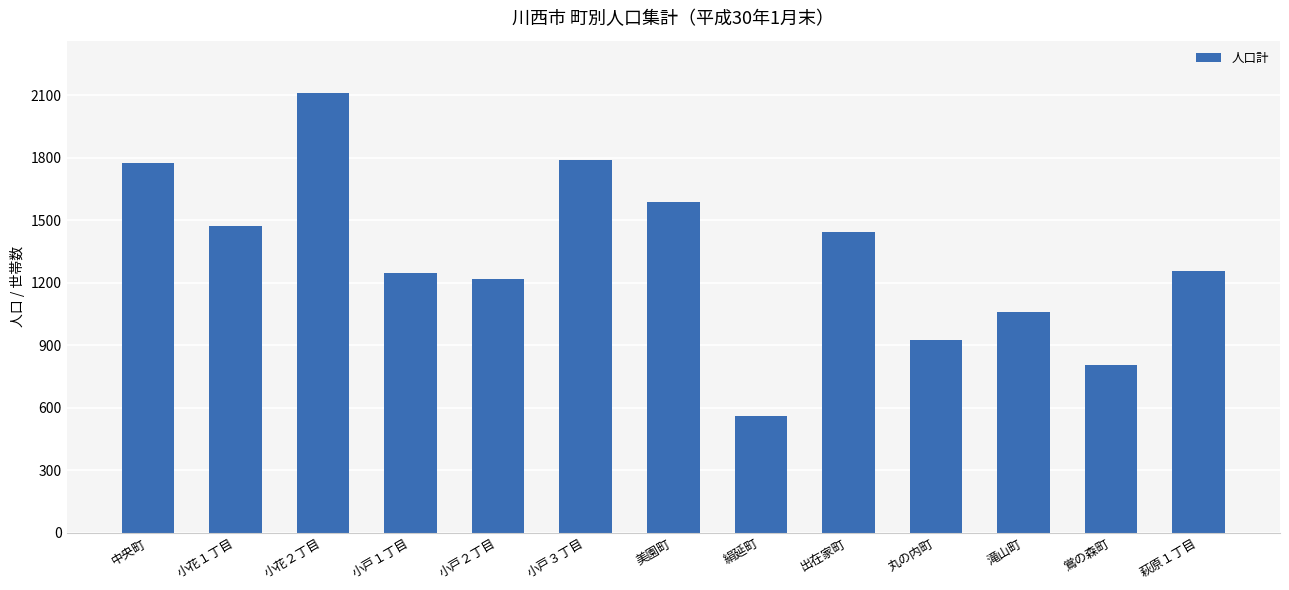

Is it true that the value at 美園町 is 2175?

False